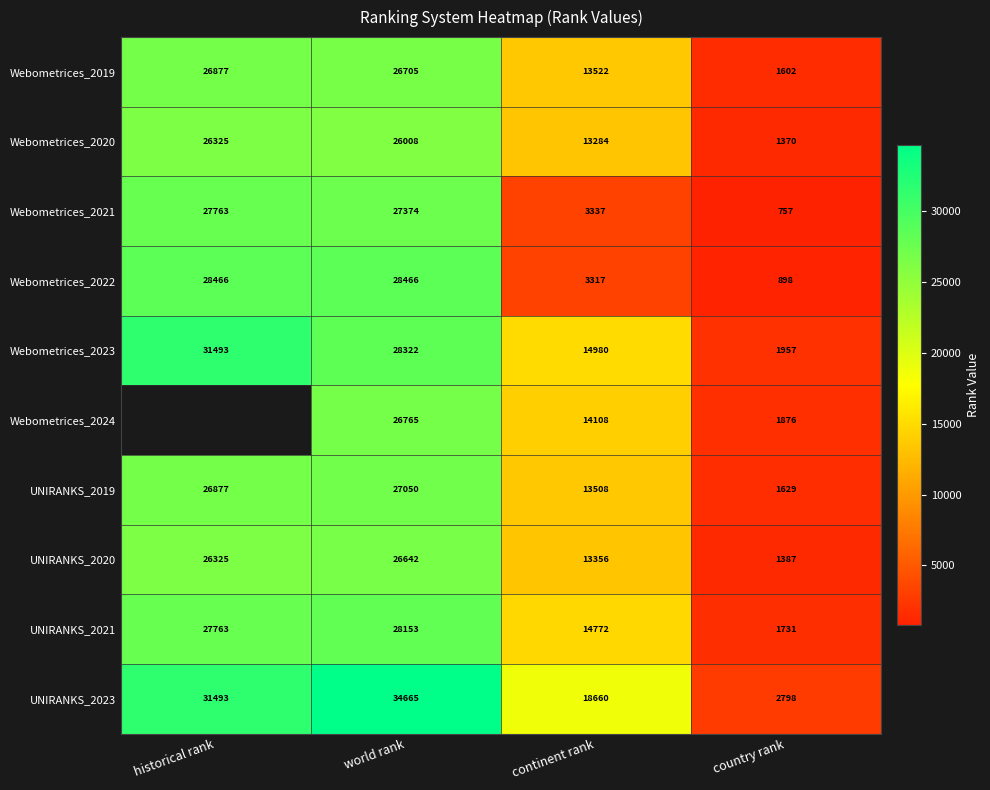

Which series changed the most between world rank and country rank?

UNIRANKS_2023